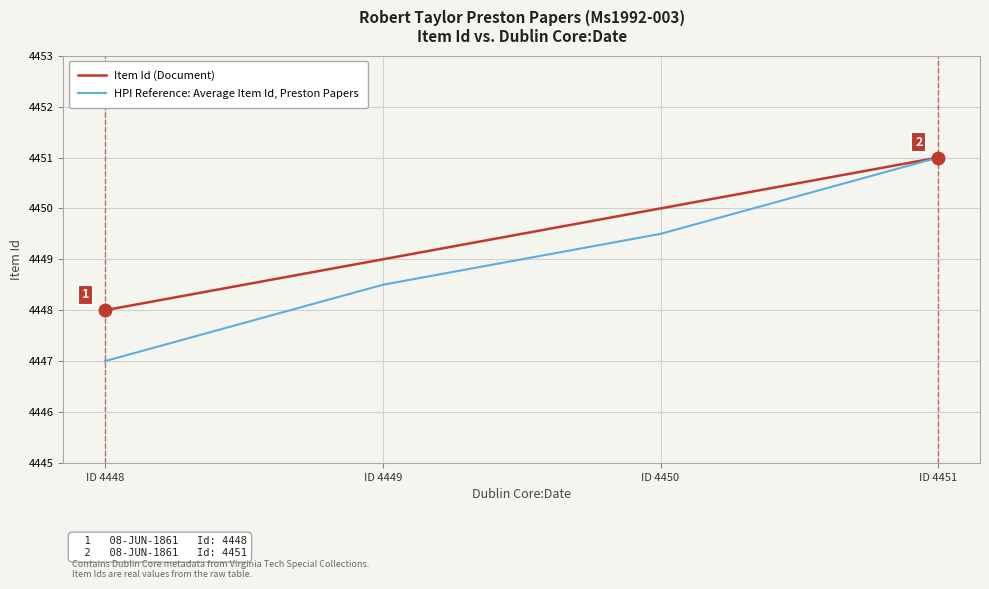

Reading left to right, list all the values displayed in this chart.

Item Id (Document): ID 4448=4448.0	ID 4449=4449.0	ID 4450=4450.0	ID 4451=4451.0
HPI Reference: Average Item Id, Preston Papers: ID 4448=4447.0	ID 4449=4448.5	ID 4450=4449.5	ID 4451=4451.0